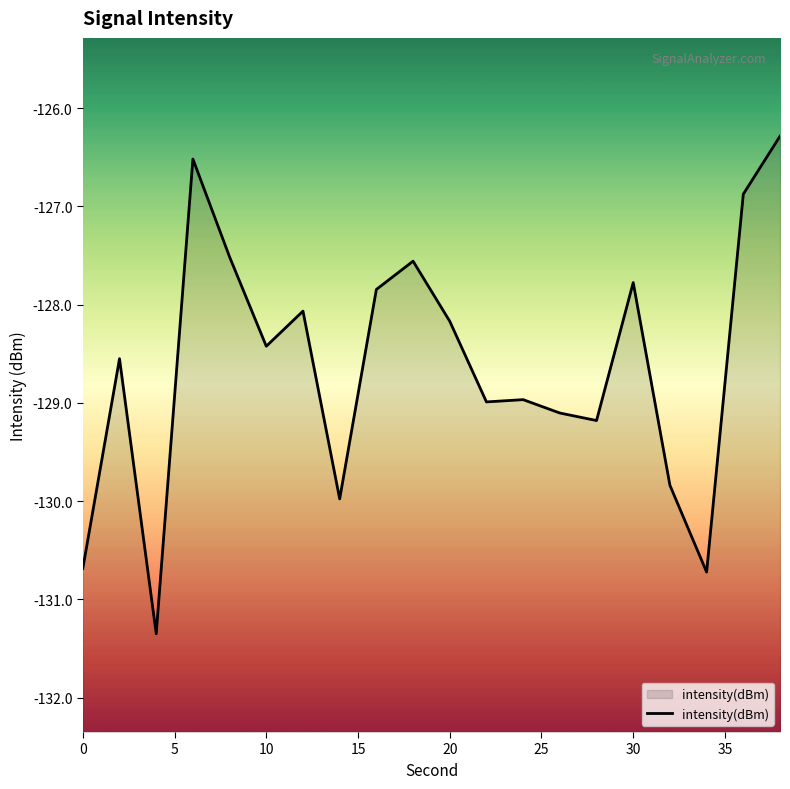

How many lines are shown in the chart?

1